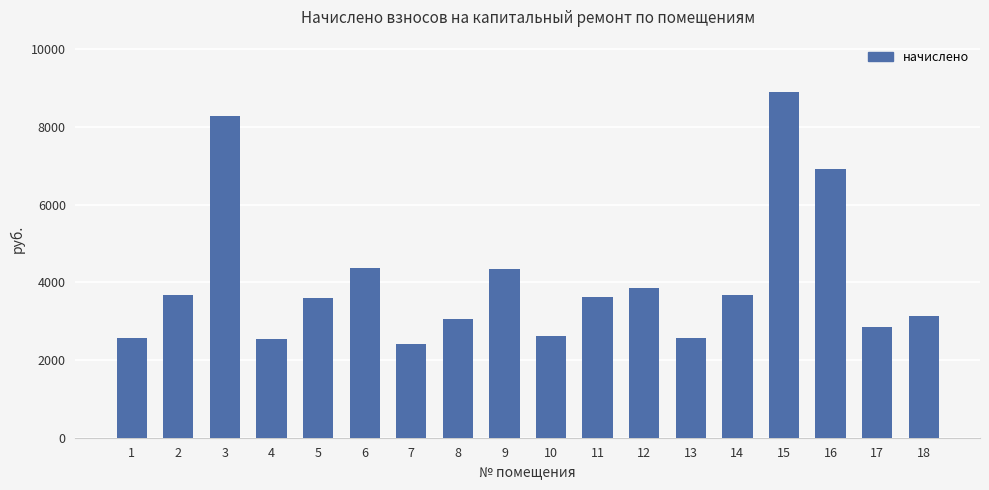

Which category has the highest value across all series?

15